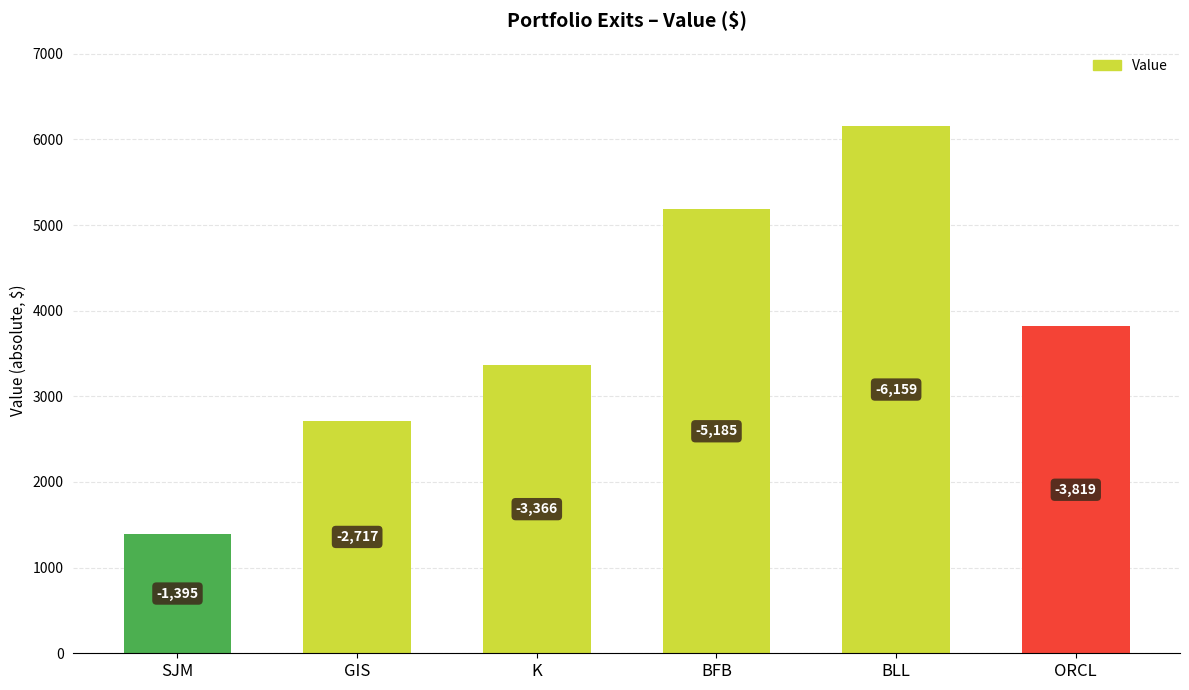

Does the chart contain any negative values?

No